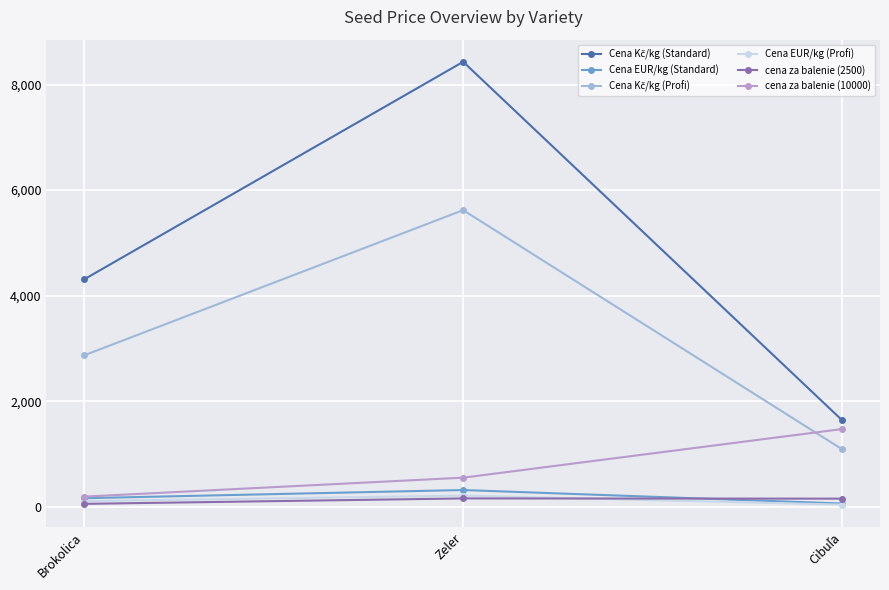

The cena za balenie (10000) series shows 193.0 at Brokolica. True or false?

True